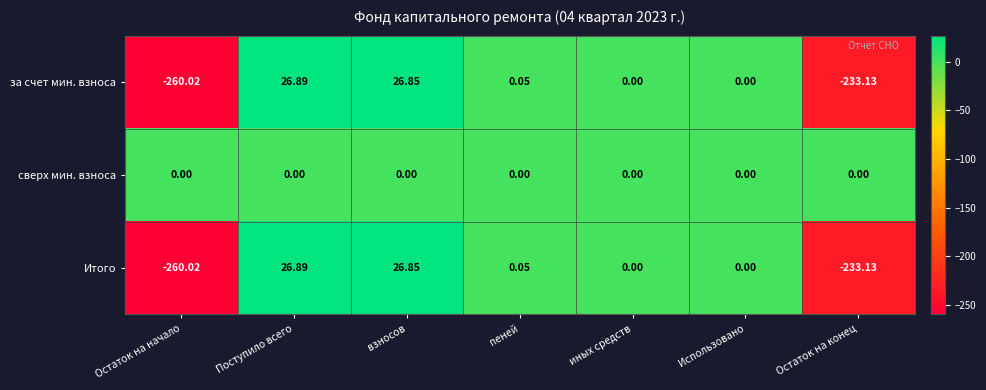

Count the number of data series in this chart.

3